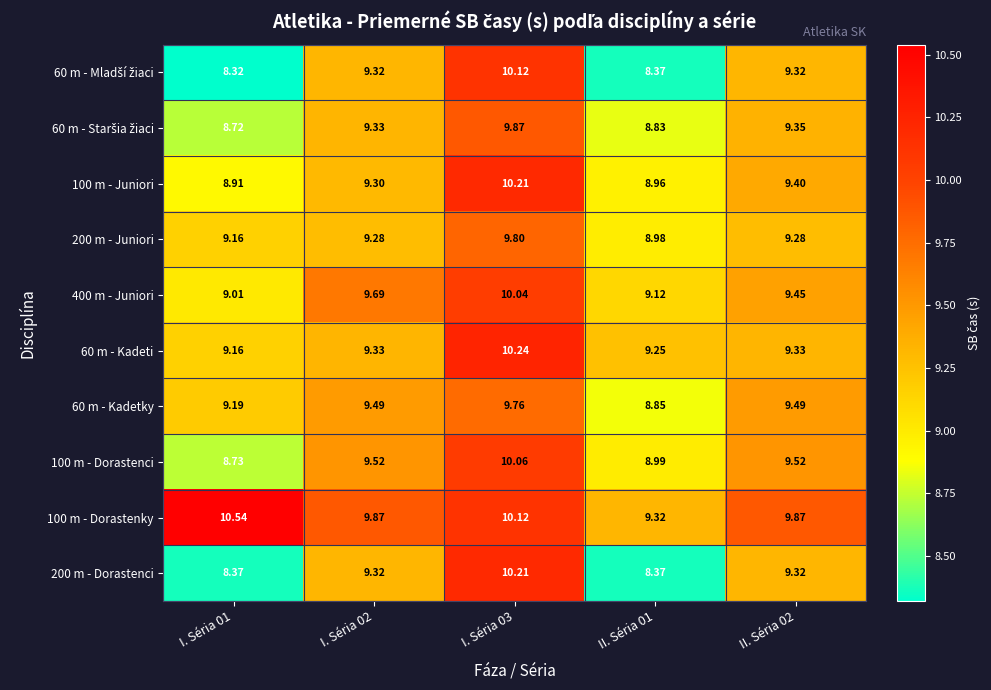

What is the total value across all series at I. Séria 01?

90.1